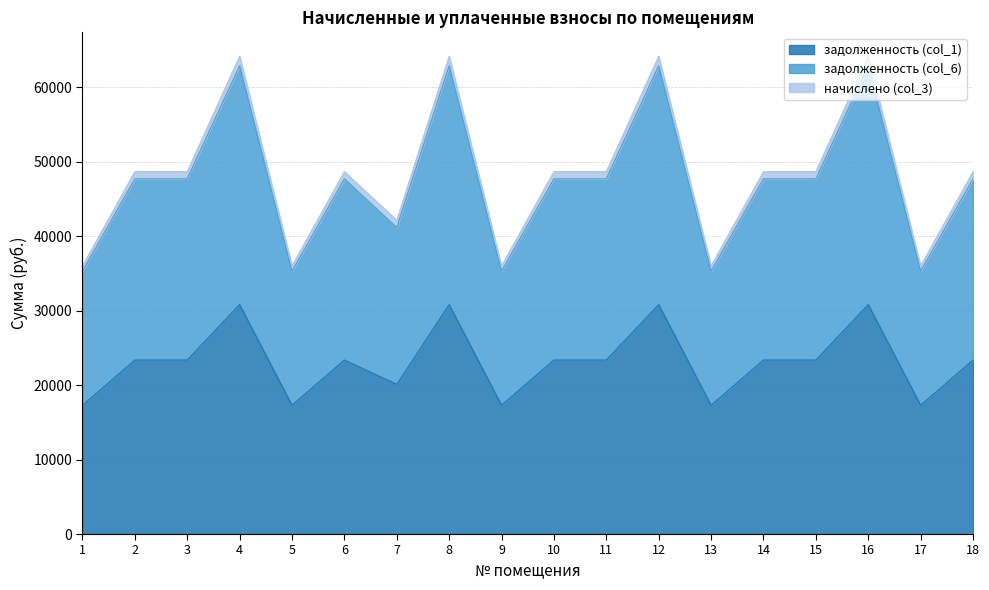

What is the average value of the начислено (col_3) series?

47246.0